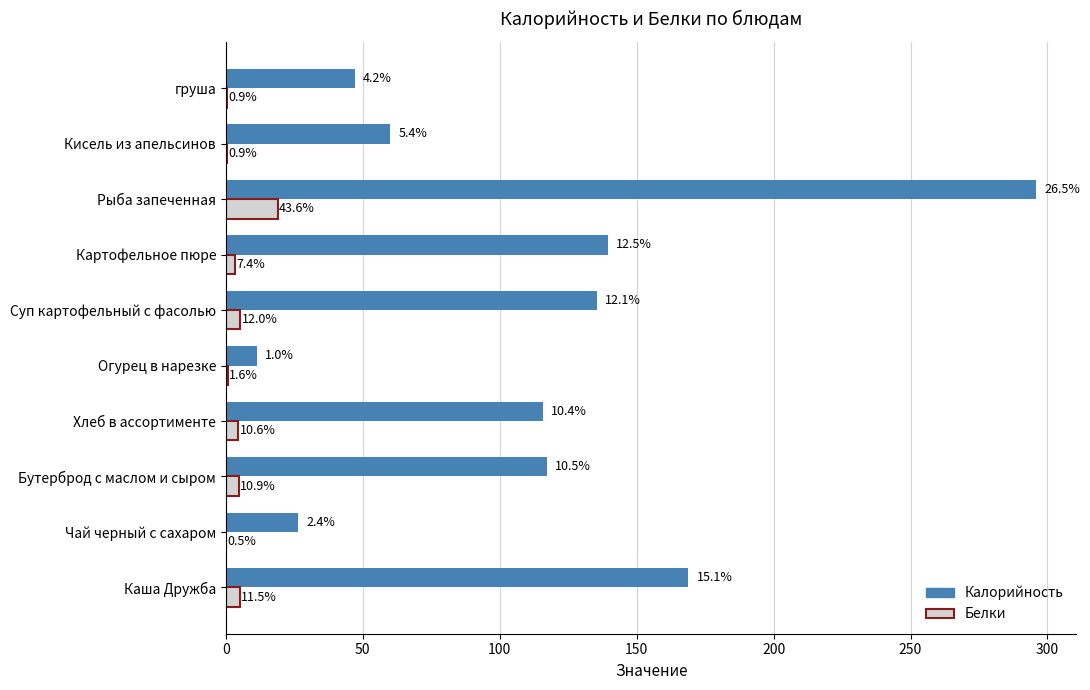

Reading left to right, list all the values displayed in this chart.

Калорийность: 168.9	26.4	117.3	115.7	11.3	135.4	139.4	295.8	60.1	47.0
Белки: 5.0	0.2	4.7	4.6	0.7	5.2	3.2	18.9	0.4	0.4